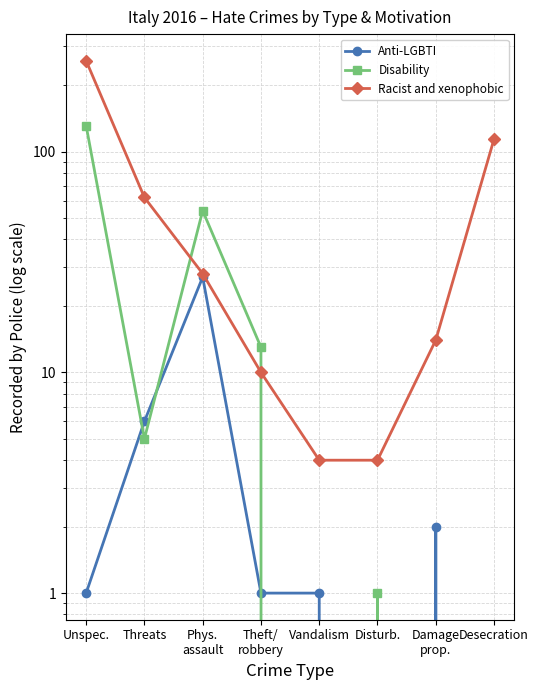

How many data points in Racist and xenophobic are above 28?

3